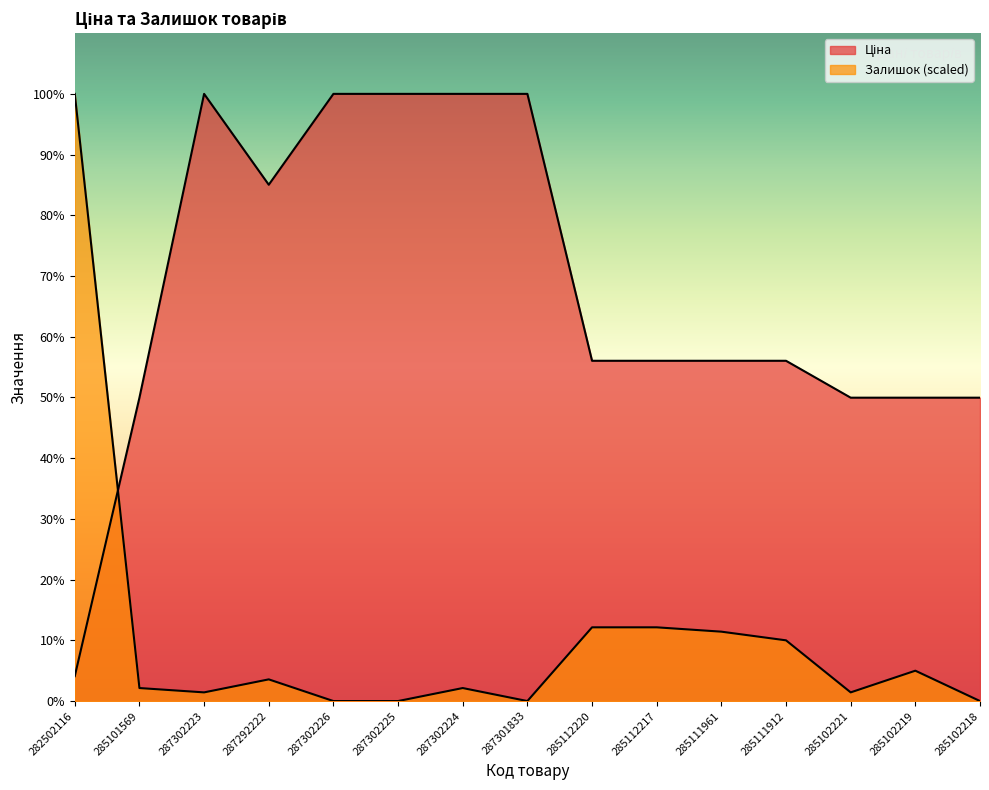

At which category does Залишок reach its first local peak?

287292222